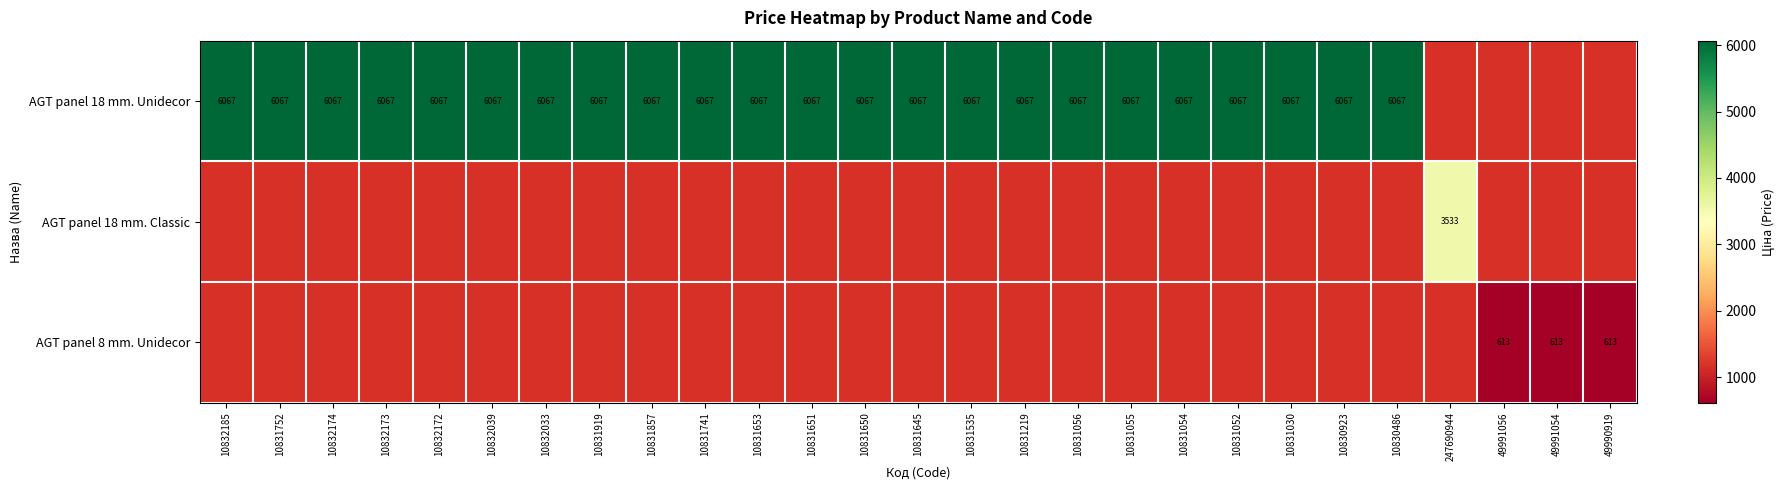

What is the sum of the AGT panel 18 mm. Unidecor values at 10830486 and 10831535?

12134